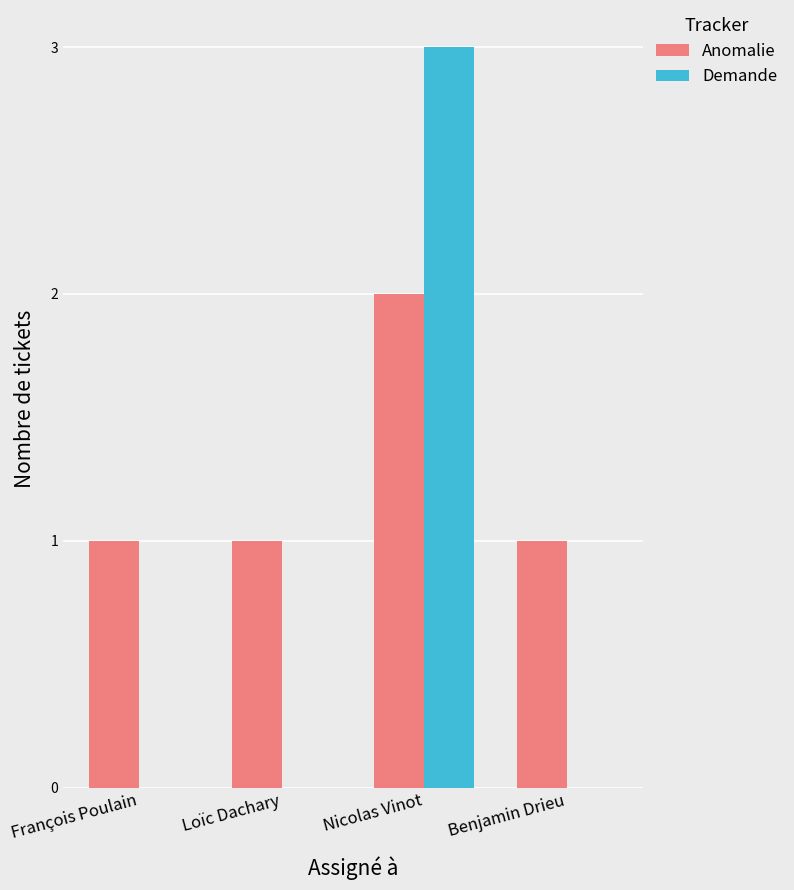

How many groups of bars are there?

4